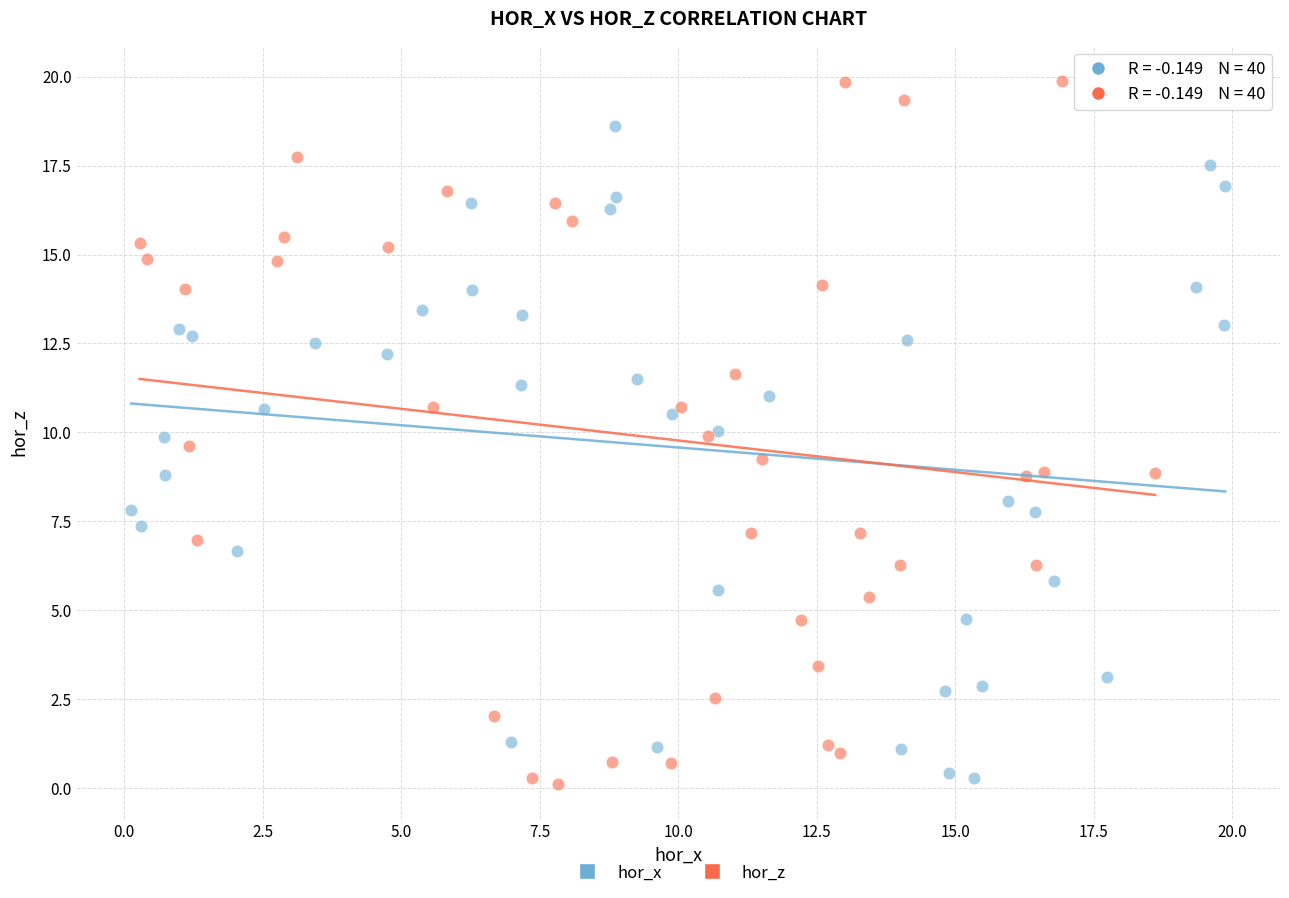

Which series contains the highest Y value?

hor_z